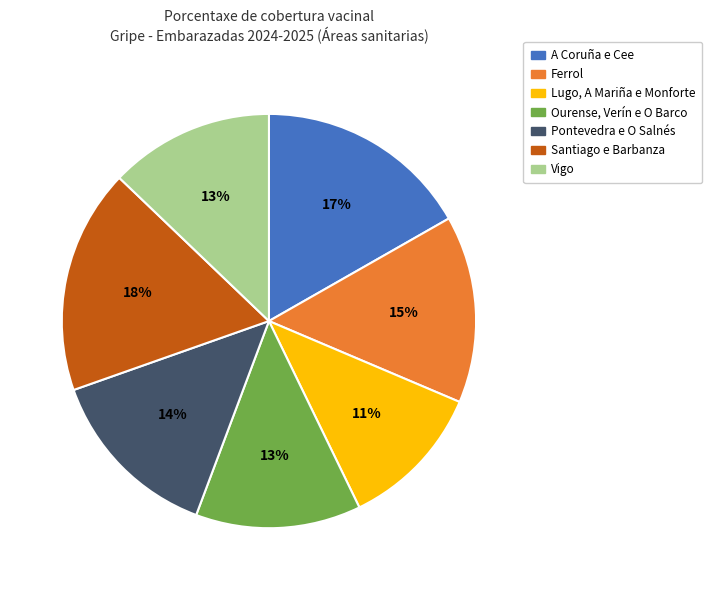

Approximately how many times larger is the value at Lugo, A Mariña e Monforte compared to Pontevedra e O Salnés?

0.8